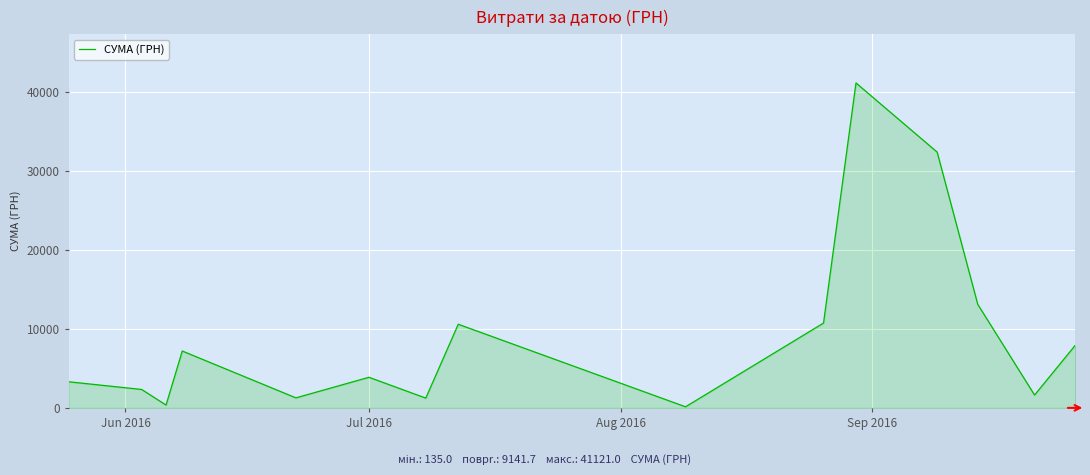

How many lines are shown in the chart?

1